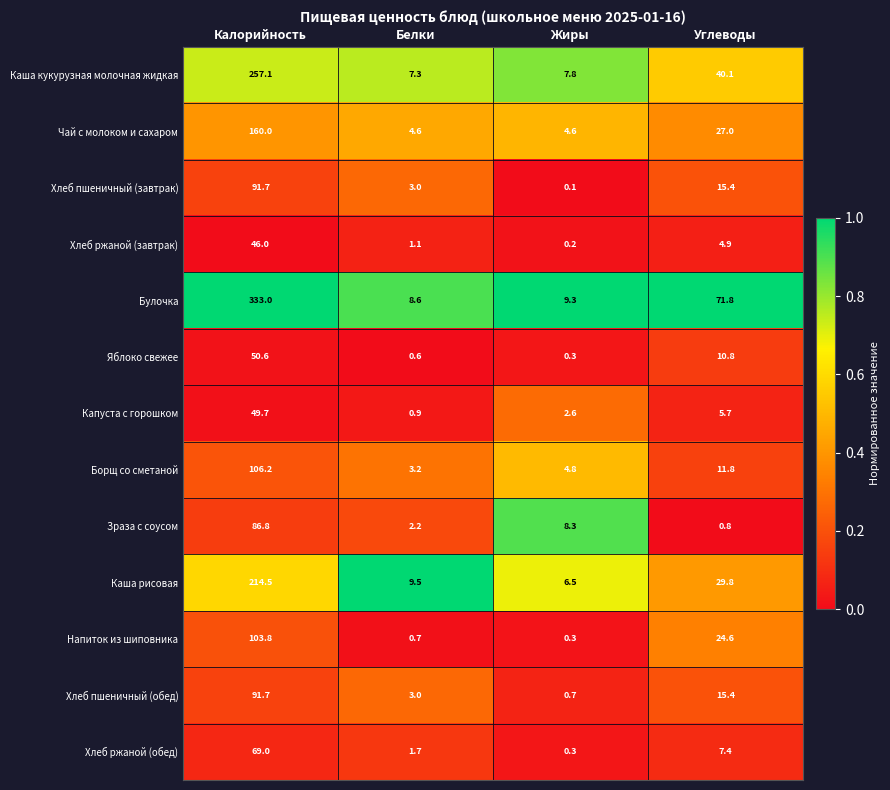

What is the difference between the second highest and minimum values in the Борщ со сметаной series?

8.6